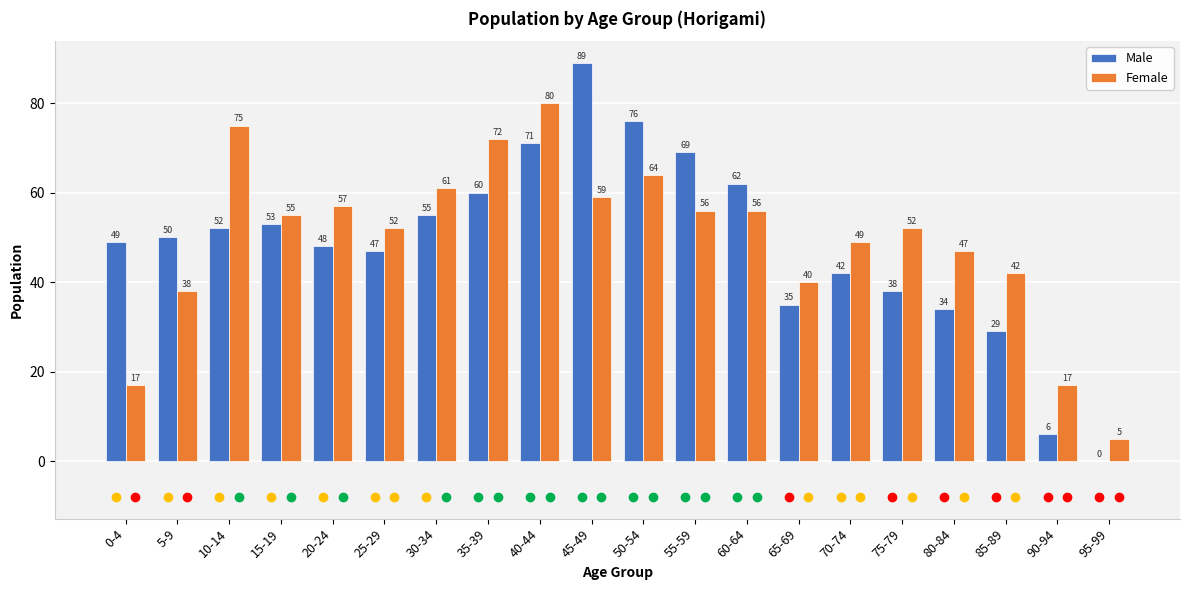

Where is Male nearest to the value 44?

70-74